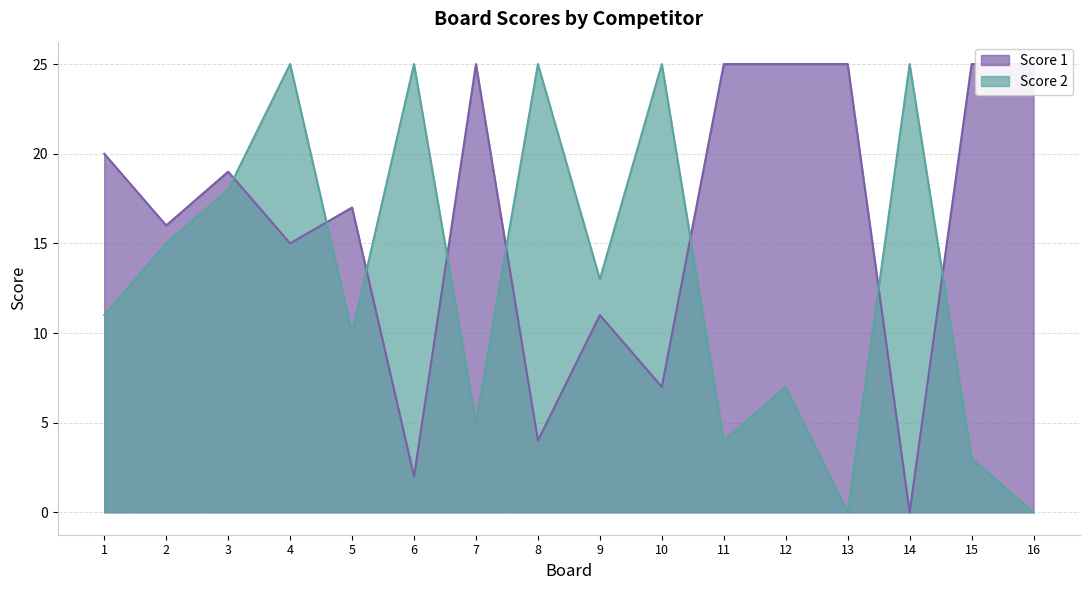

What is the sum of all Score 1 values?

261